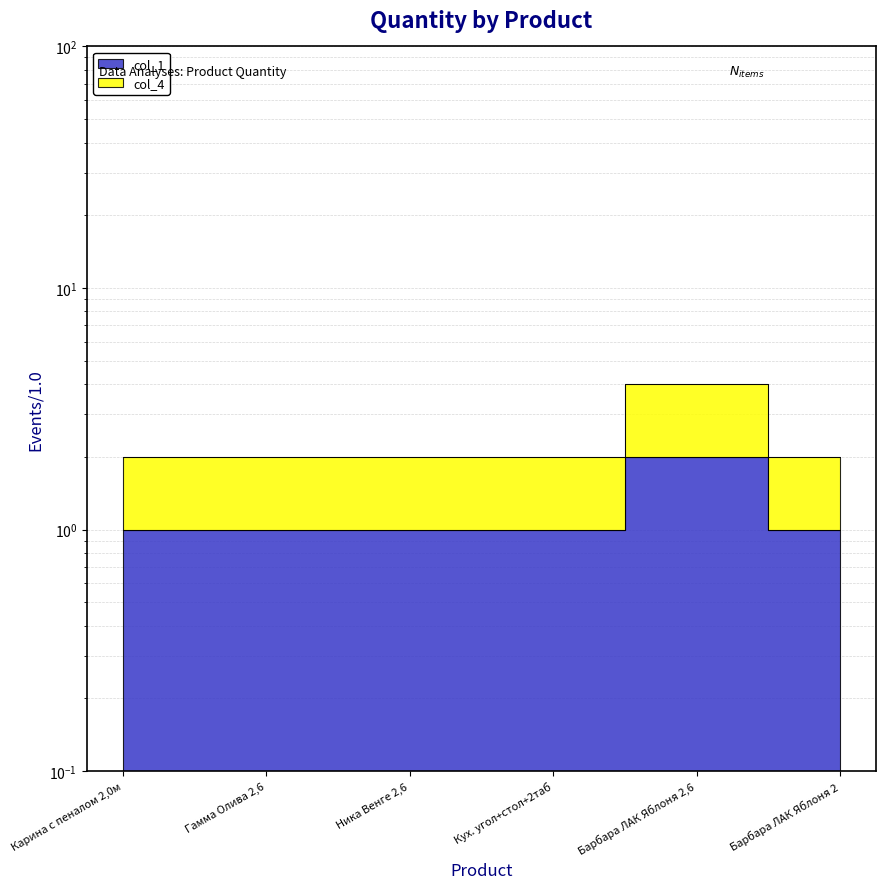

At Ника Венге 2,6, list the series in order from largest to smallest.

col_4, col_1